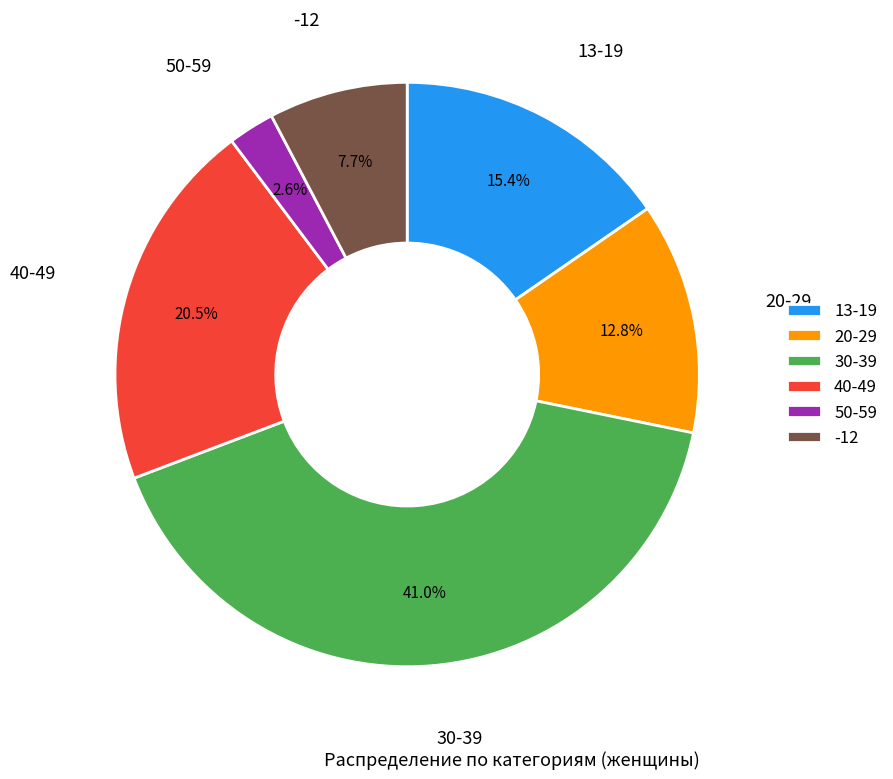

To the nearest percent, what is the combined percentage of 13-19 and 50-59?

18%